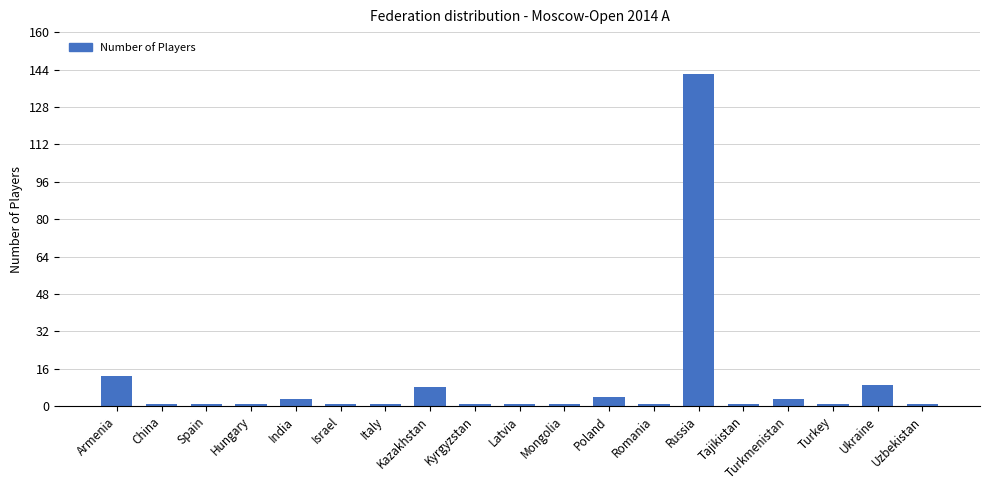

What is the difference between the maximum and minimum values?

141